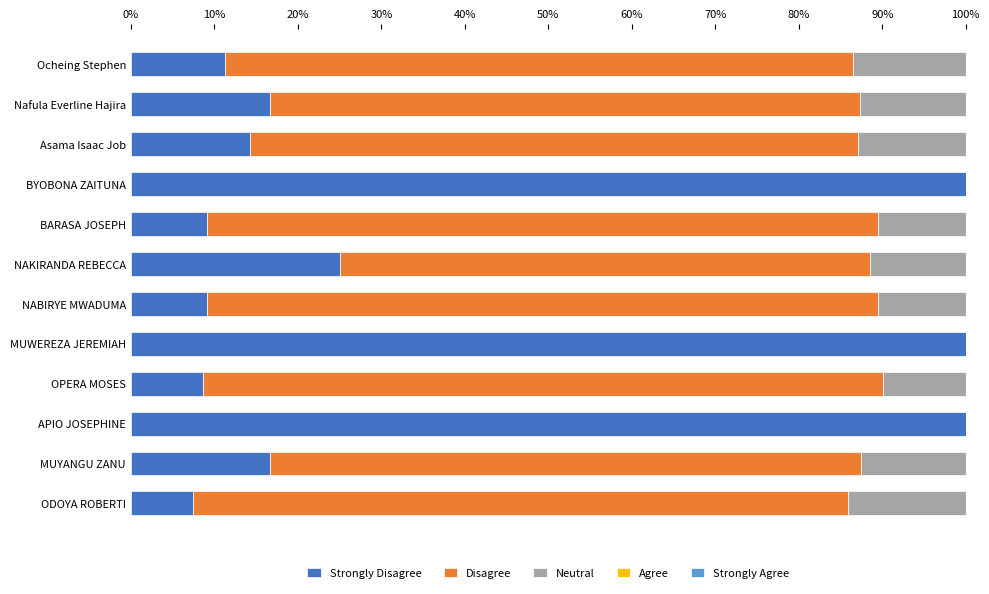

What is the total value across all series at MUWEREZA JEREMIAH?

100.0